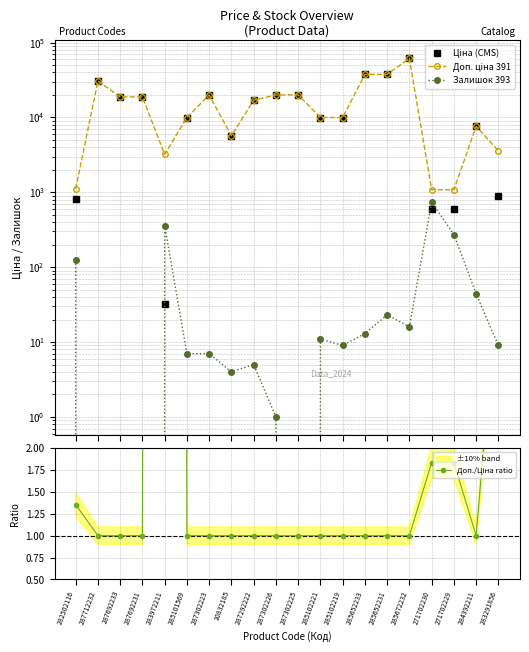

True or false: Доп. ціна 391 has more than 0 interior local peaks.

True